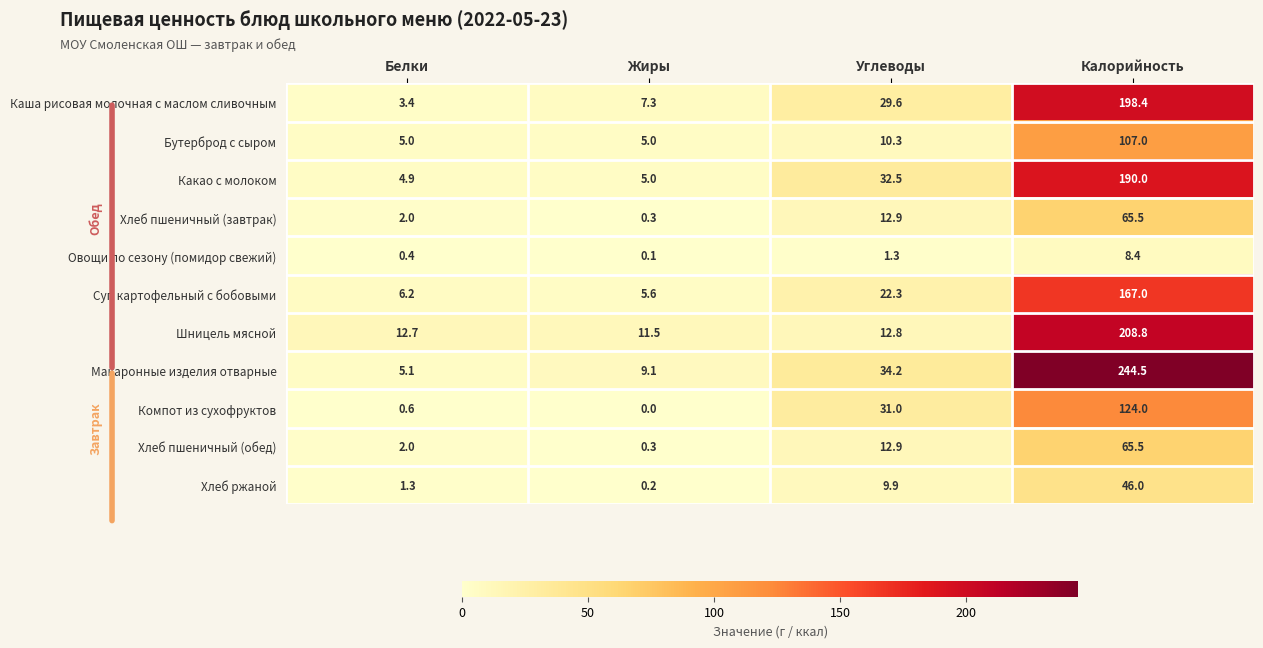

How many data points does each series have?

4